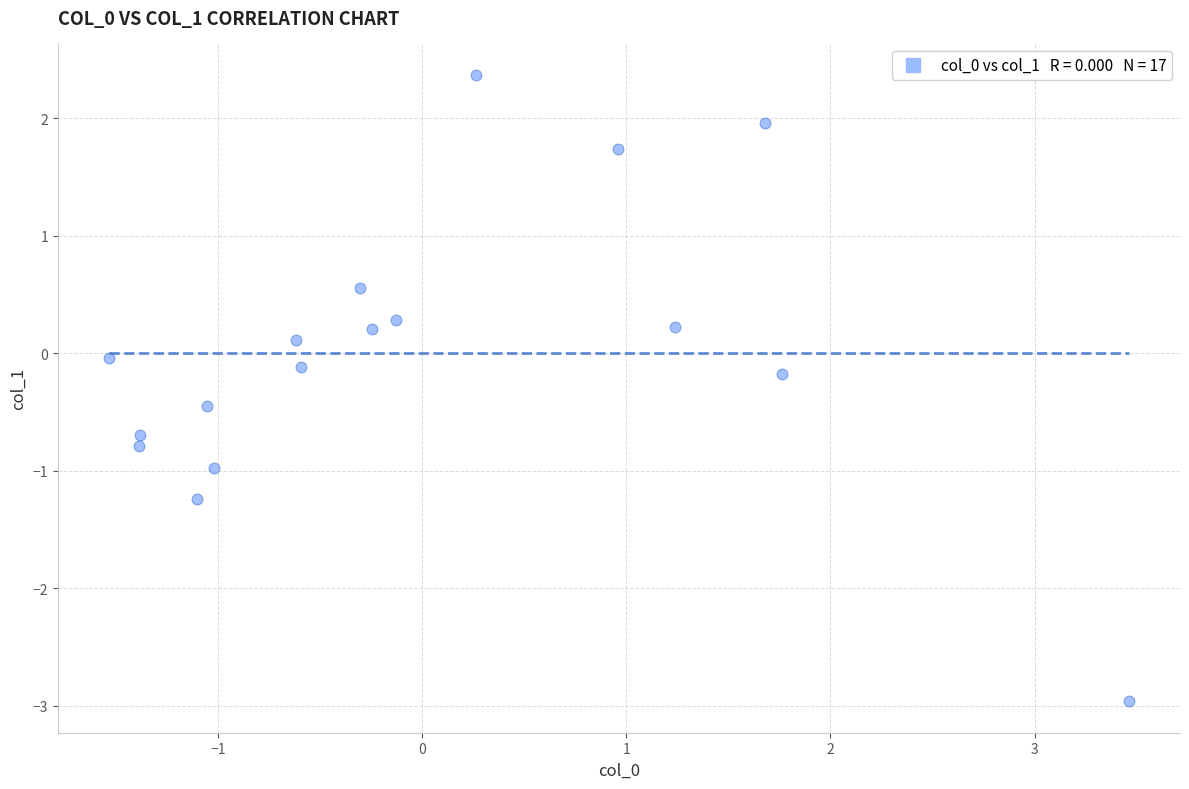

What is the range of X values (max minus min)?

5.0